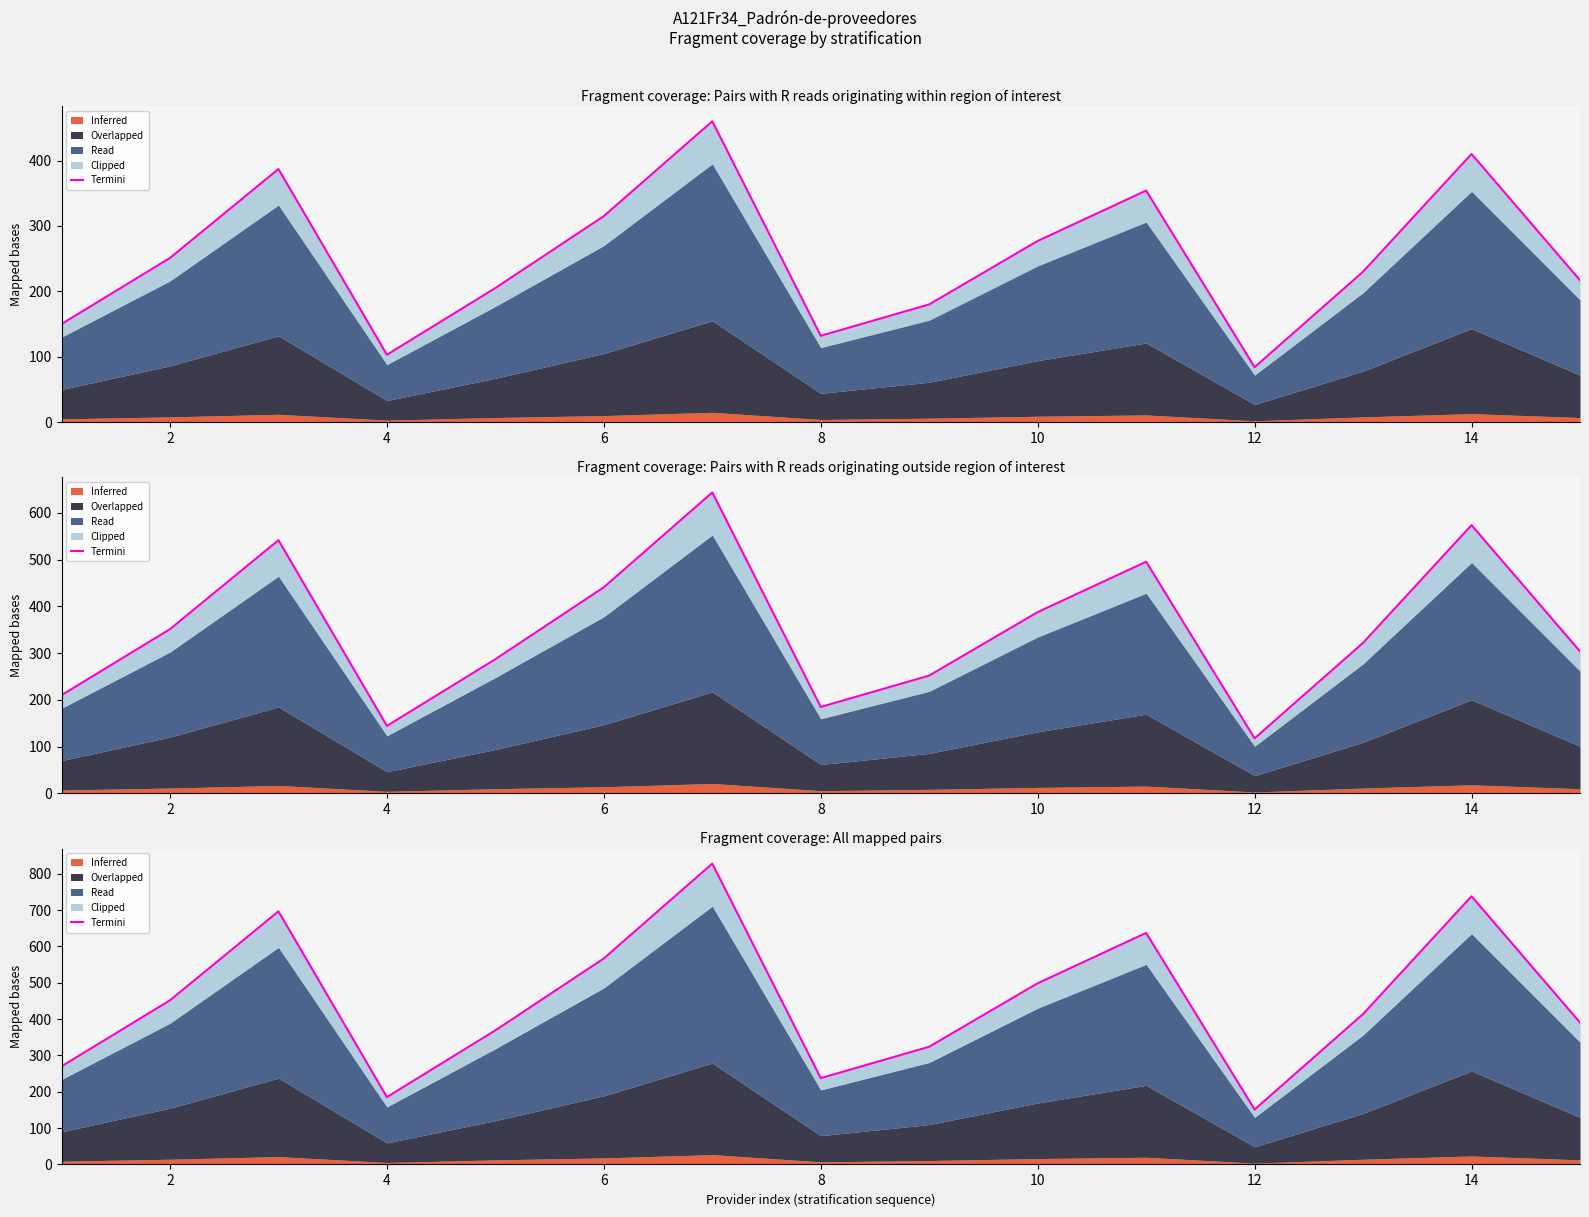

Is it true that the value at 2 is 451.8?

True